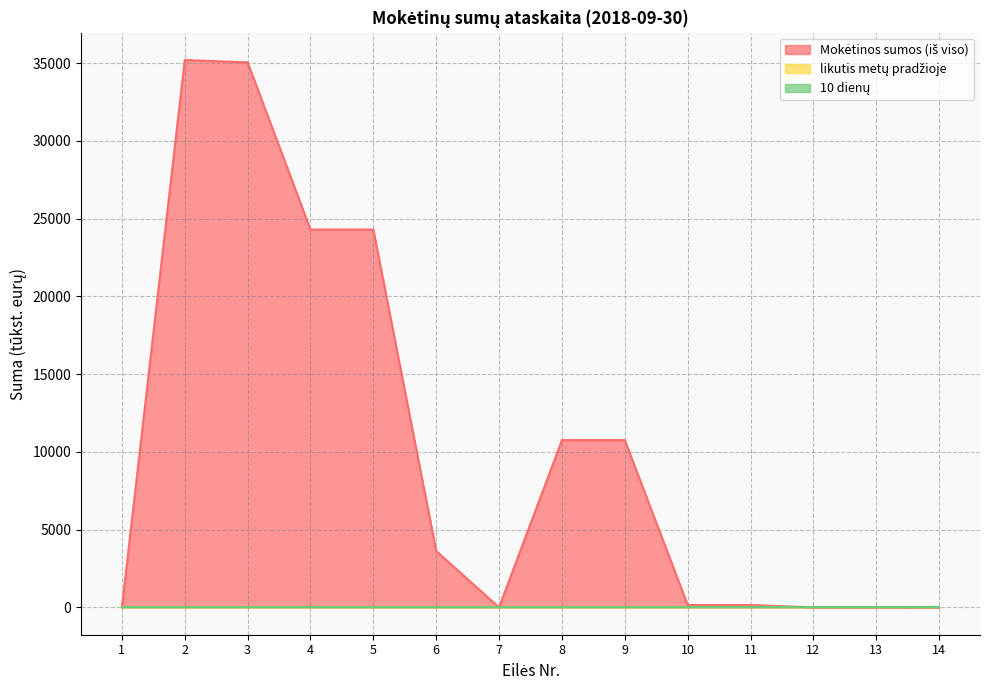

How many distinct data groups are displayed?

3